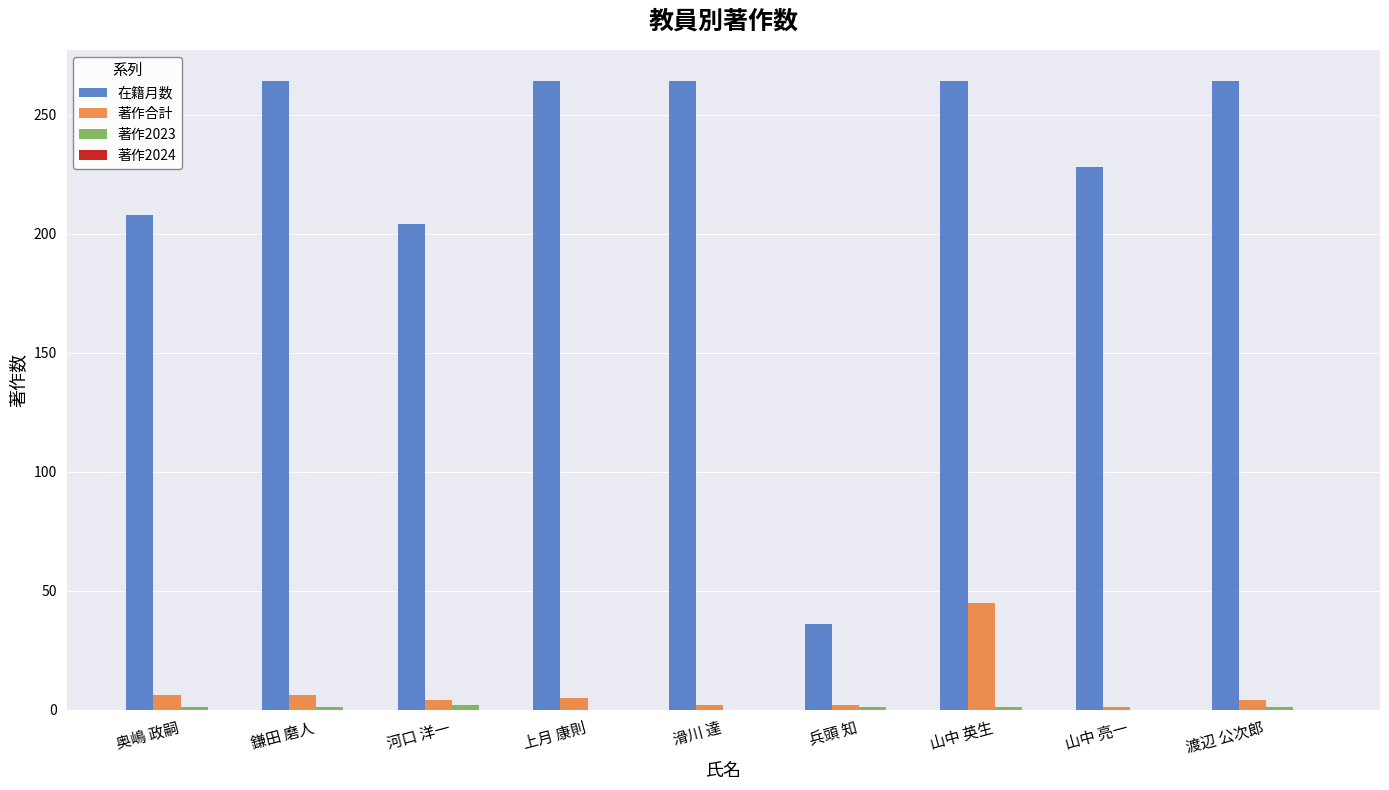

Which category has the highest value in the 著作合計 series?

山中 英生